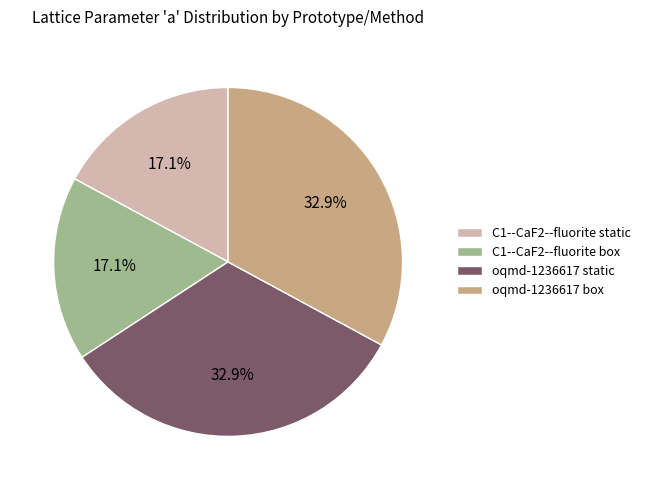

Between C1--CaF2--fluorite box and oqmd-1236617 static, which is larger?

oqmd-1236617 static